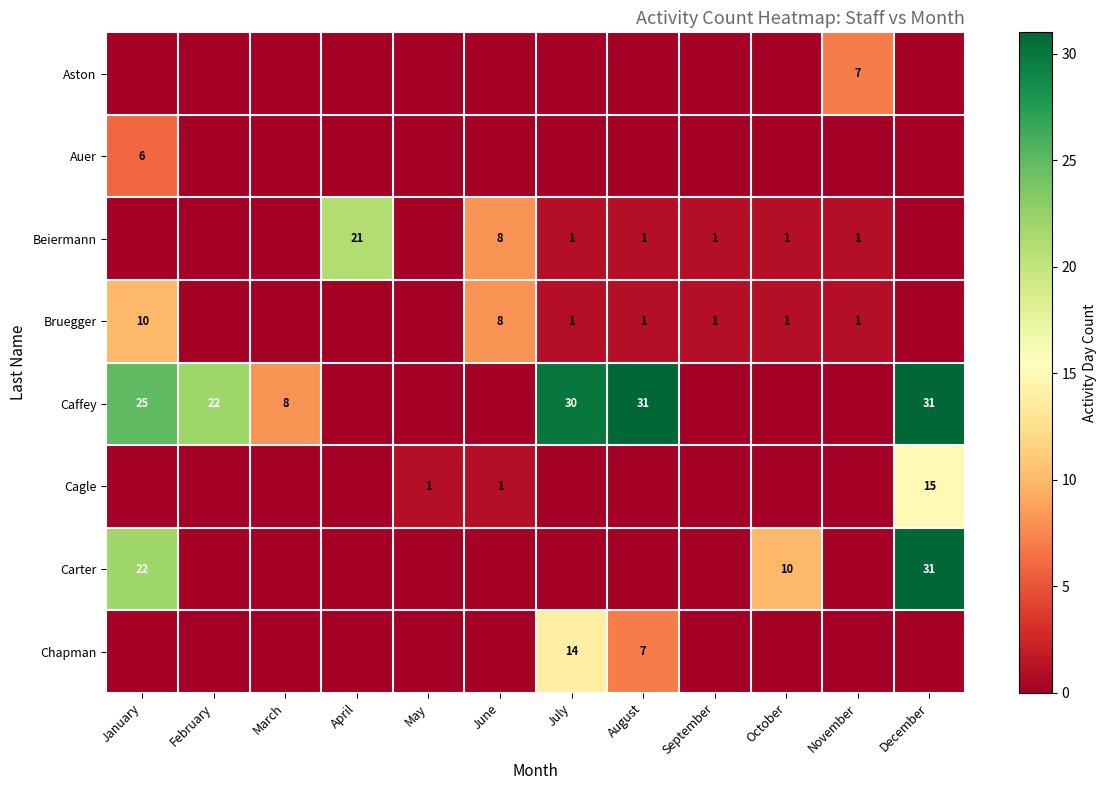

What is the difference between the Beiermann values at September and June?

7